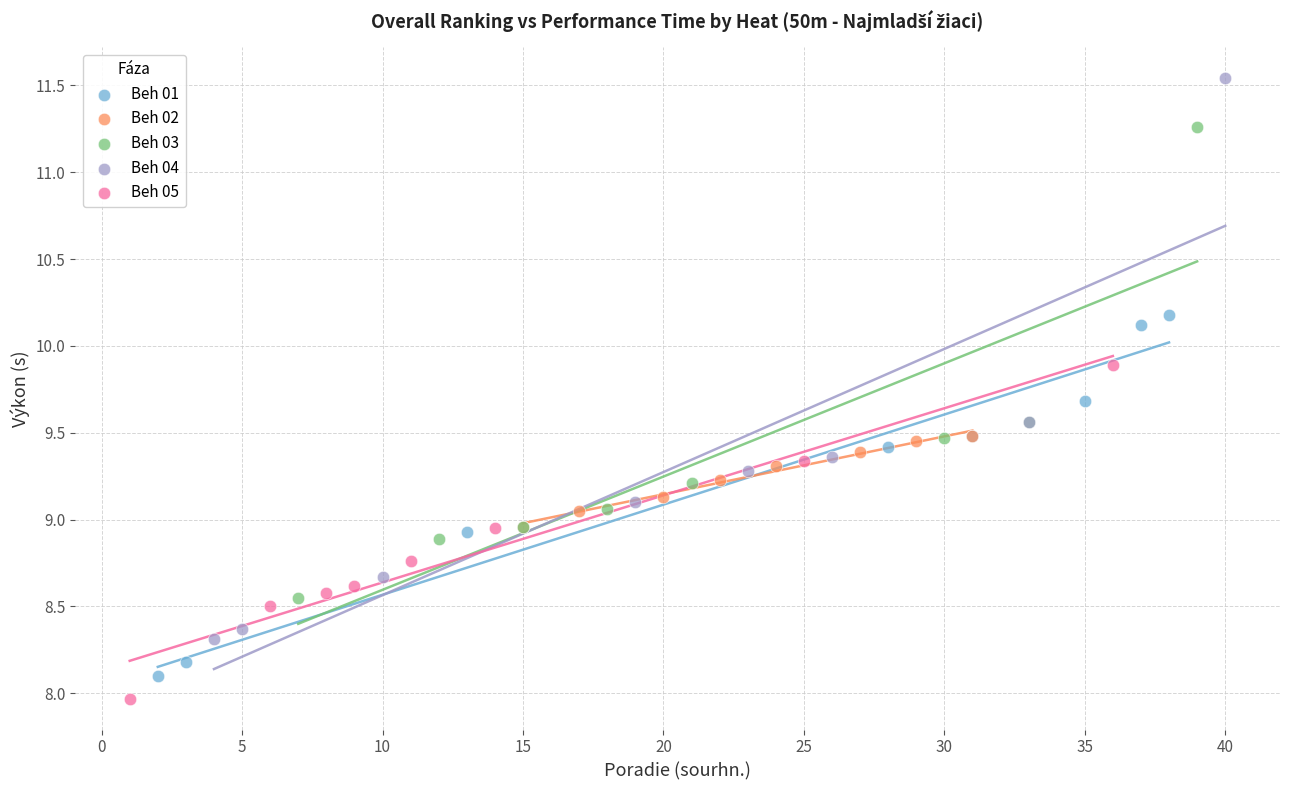

Which series contains the highest Y value?

Beh 04